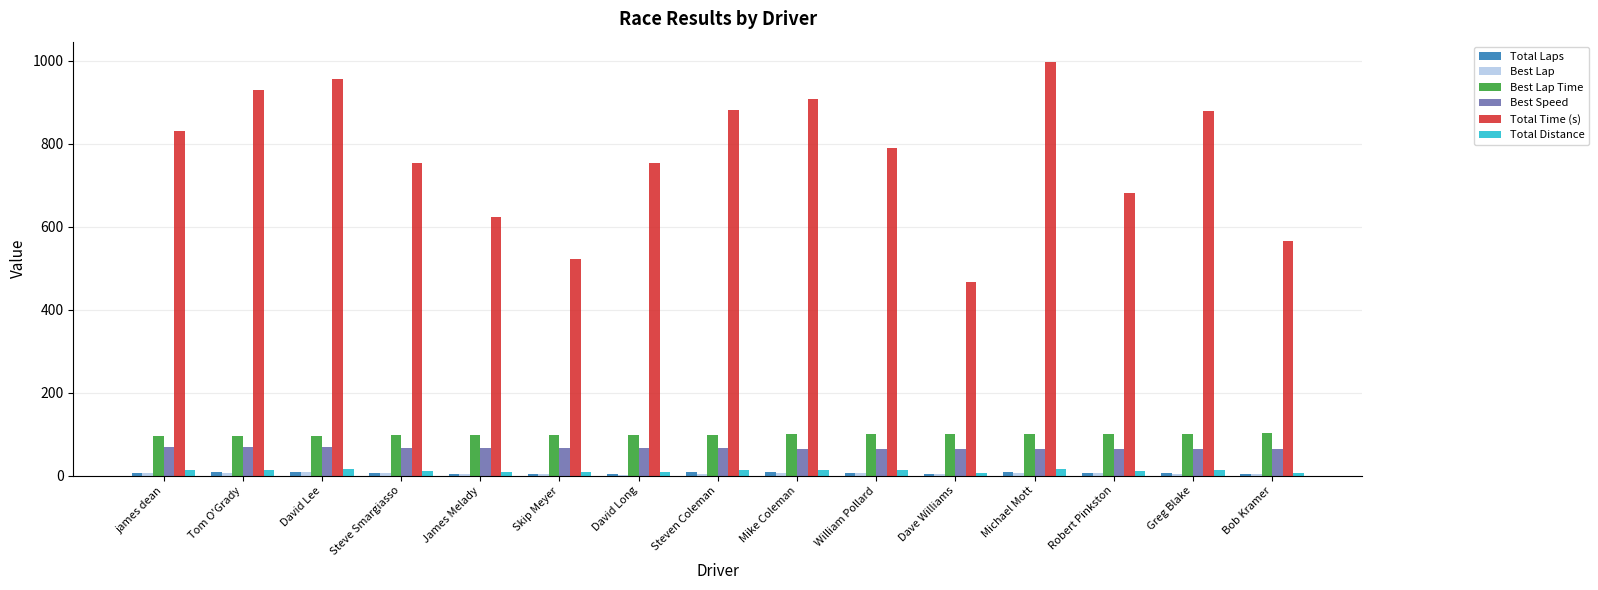

The Best Speed series shows 65.2 at Dave Williams. True or false?

True